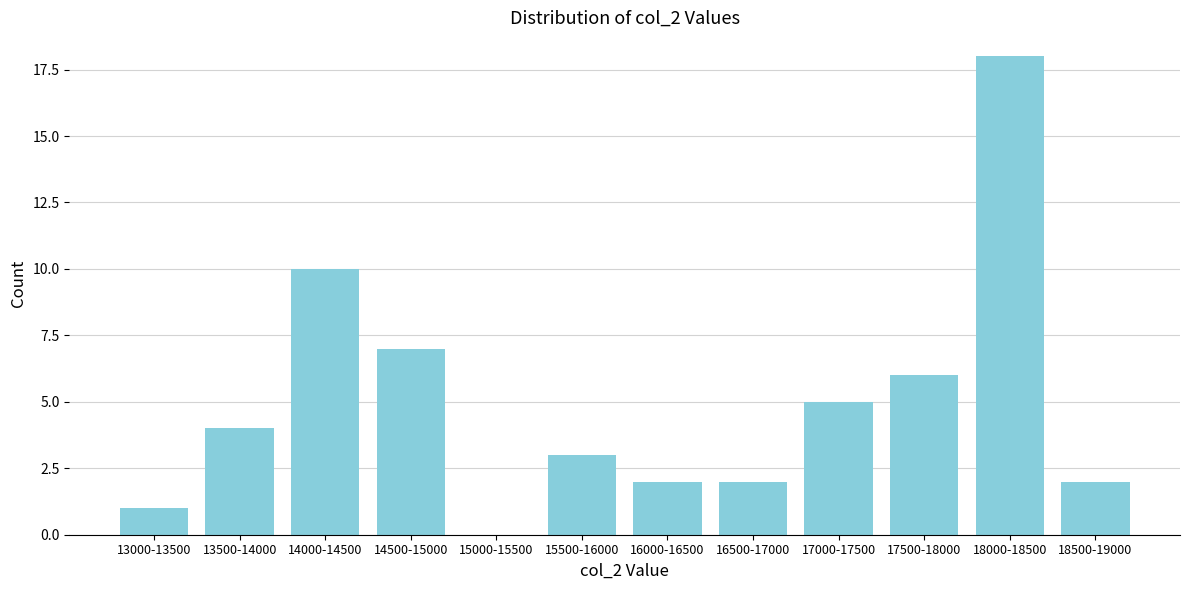

Reading left to right, list all the values displayed in this chart.

13000-13500=1	13500-14000=4	14000-14500=10	14500-15000=7	15000-15500=0	15500-16000=3	16000-16500=2	16500-17000=2	17000-17500=5	17500-18000=6	18000-18500=18	18500-19000=2